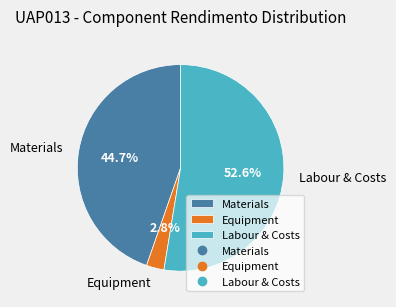

Does any single category account for the majority?

Yes